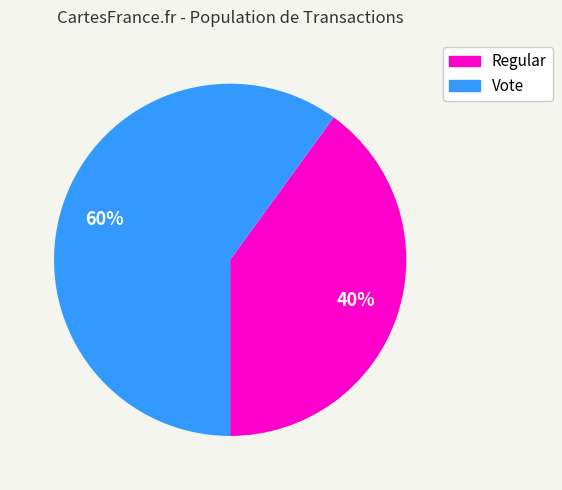

Rank the categories by value from lowest to highest.

Regular, Vote